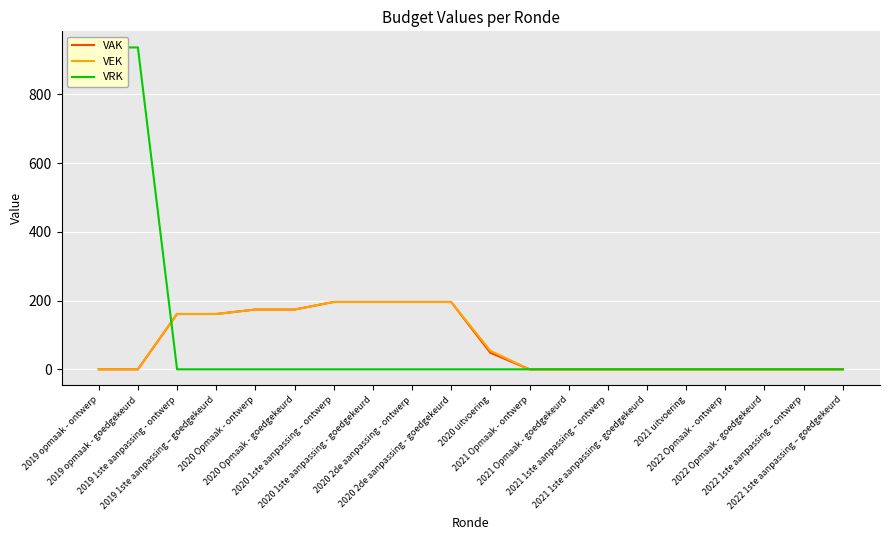

How many categories are shown in the chart?

20